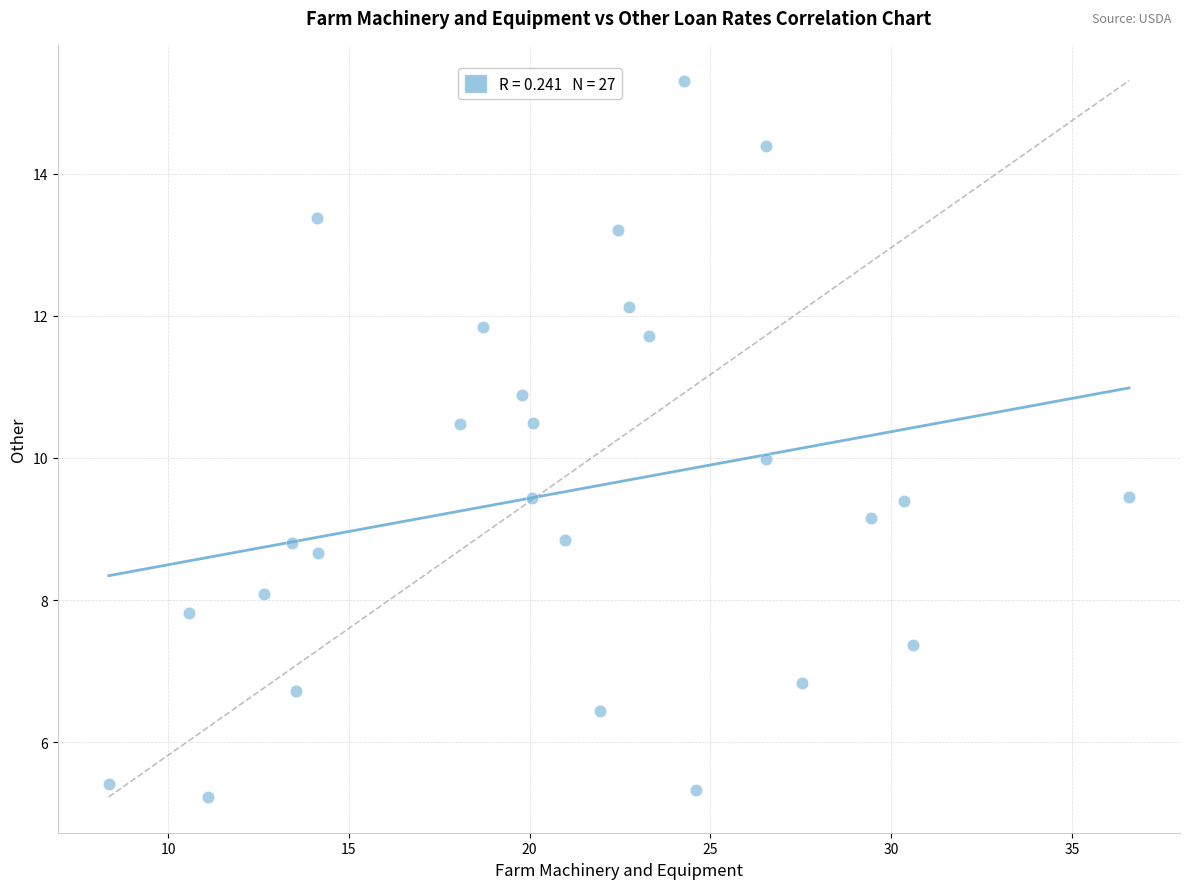

What is the range of Y values (max minus min)?

10.1